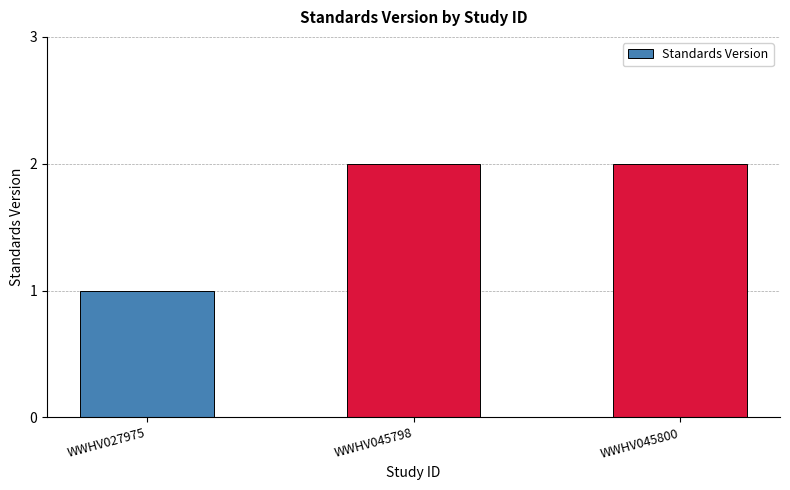

At which label is the value closest to 1?

WWHV027975